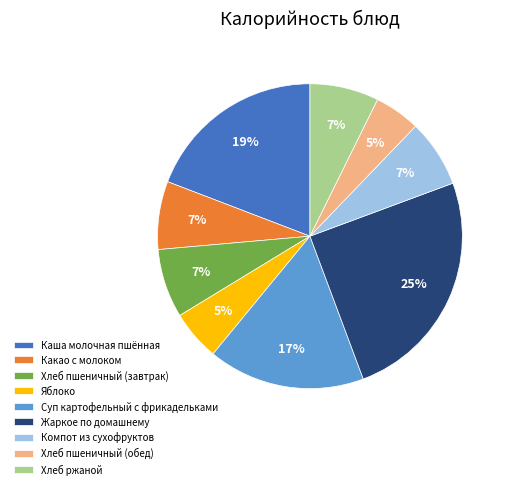

Count the number of slices in the pie.

9